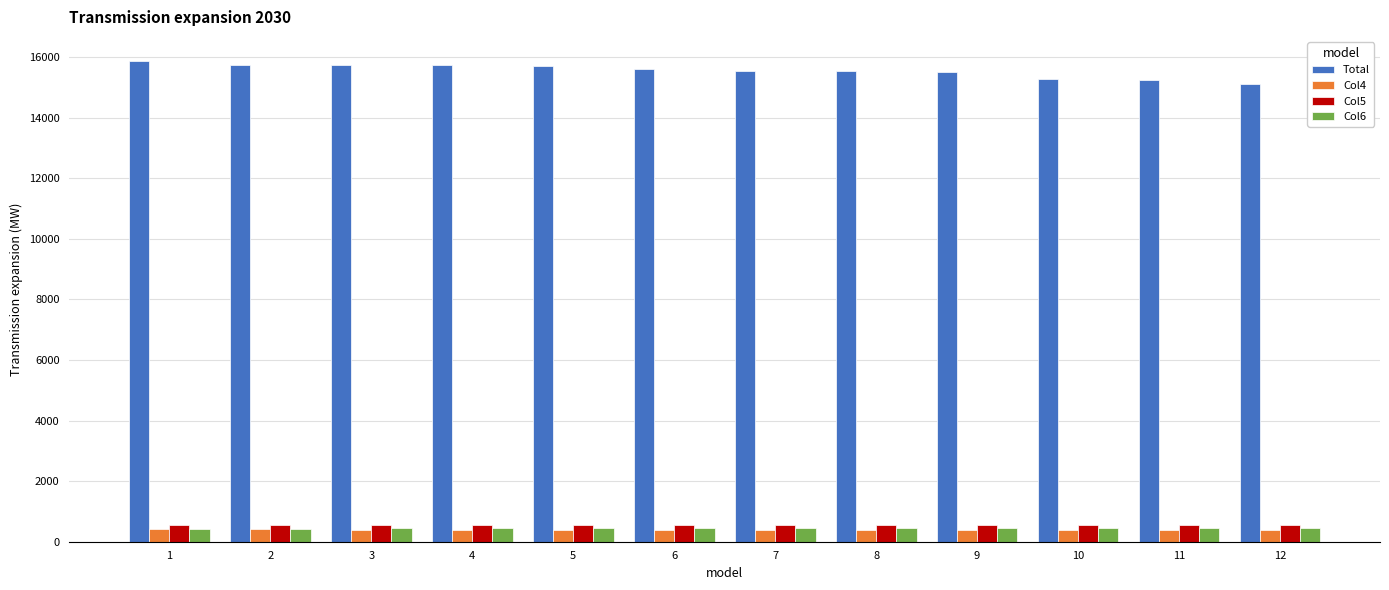

The value of Col5 at 7 is 556.9. True or false?

True